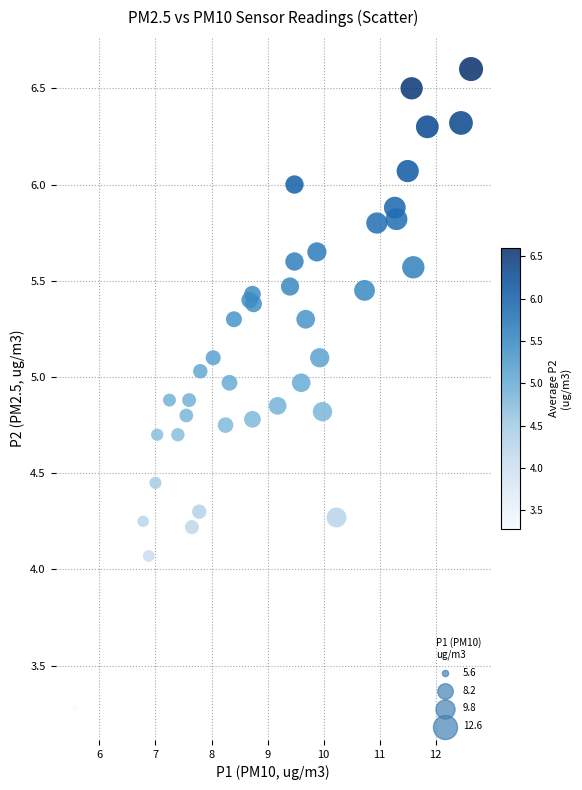

What Y value in the scatter plot is closest to 4?

4.1